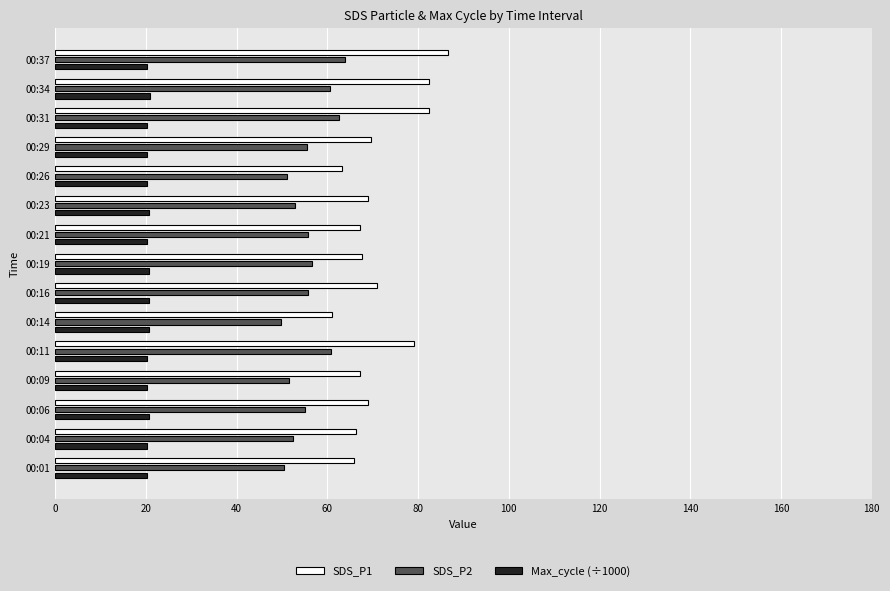

Rank the series by their maximum value, from highest to lowest.

SDS_P1, SDS_P2, Max_cycle (÷1000)